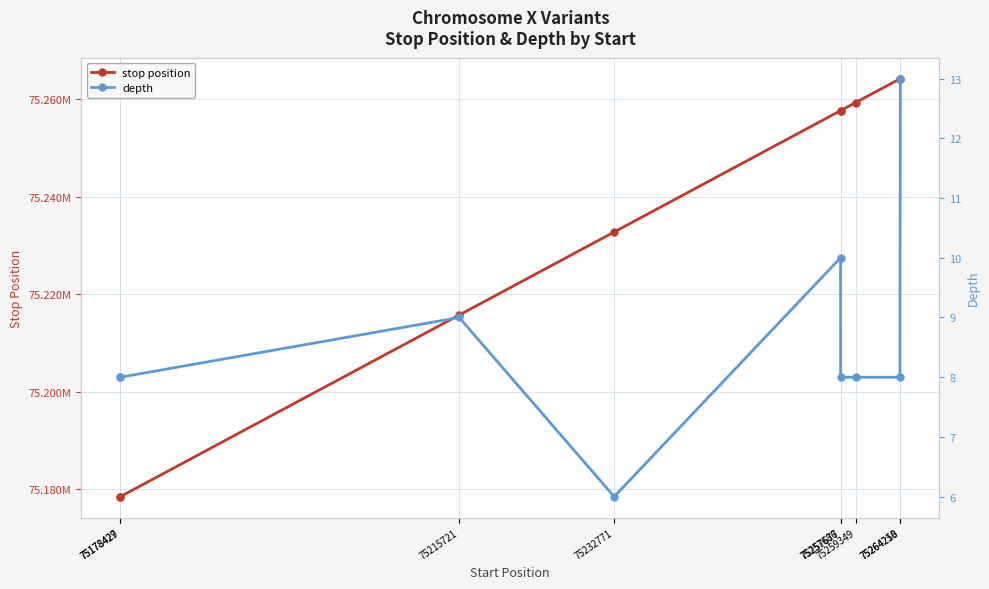

Count the depth values in the range 8 to 9.

6